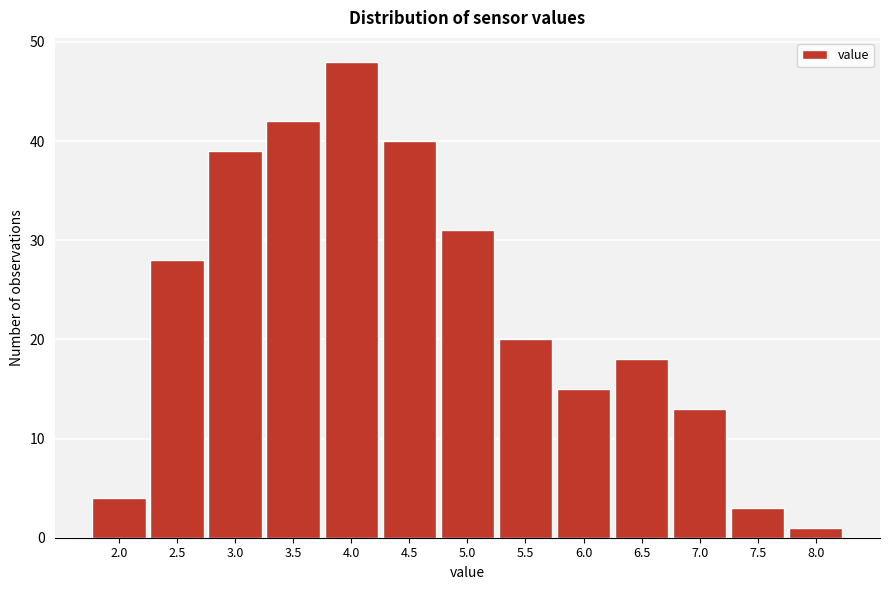

Reading left to right, transcribe all the data shown in this chart.

4	28	39	42	48	40	31	20	15	18	13	3	1